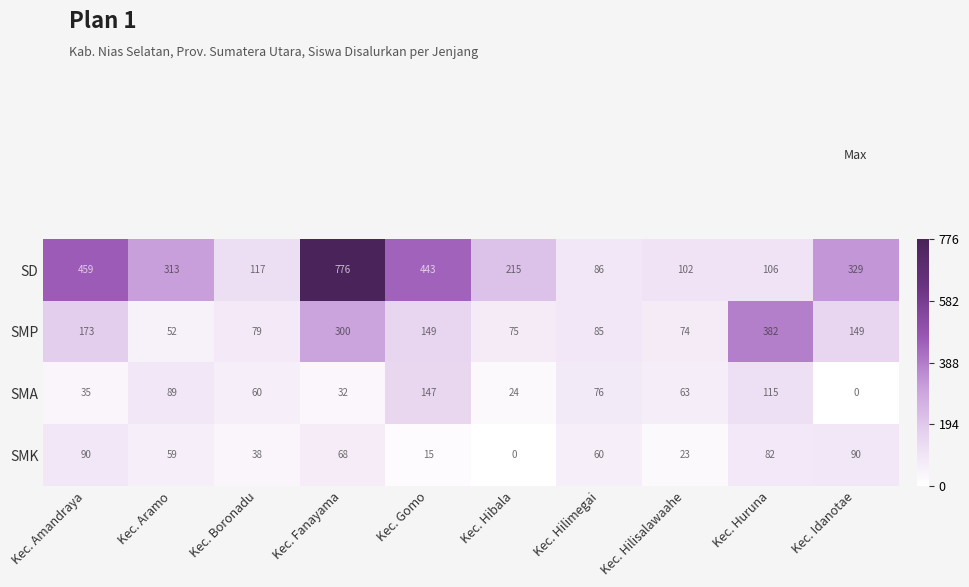

Is it true that SMP equals 85 at Kec. Hilimegai?

True